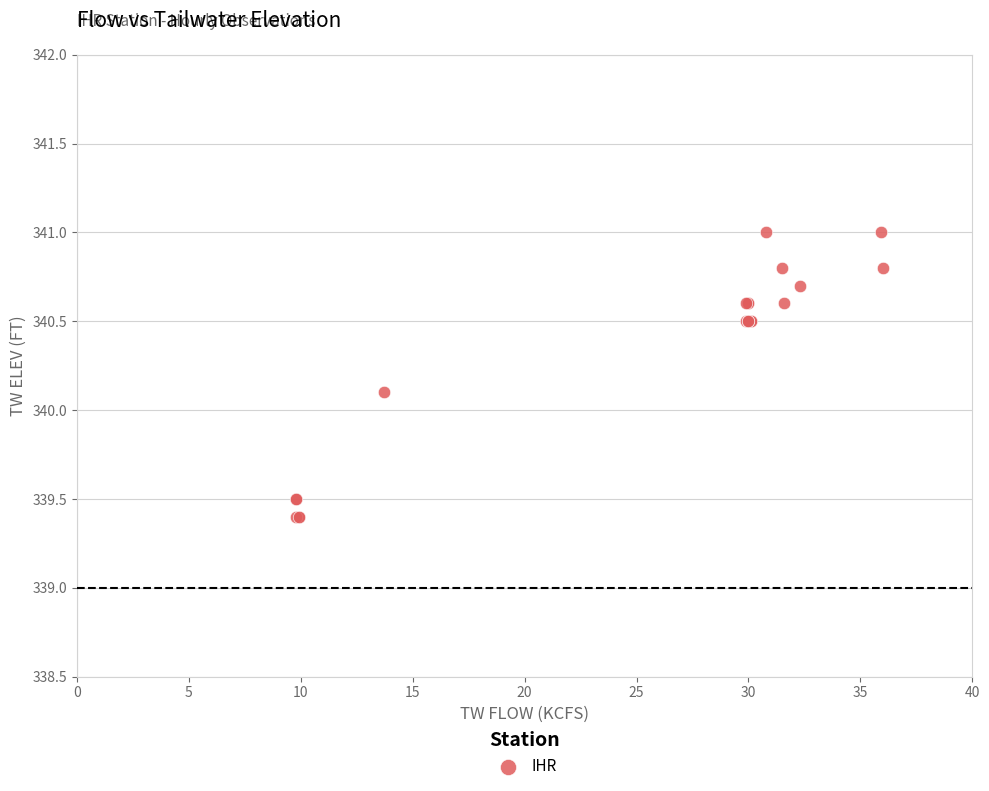

What Y value in the scatter plot is closest to 340?

340.1